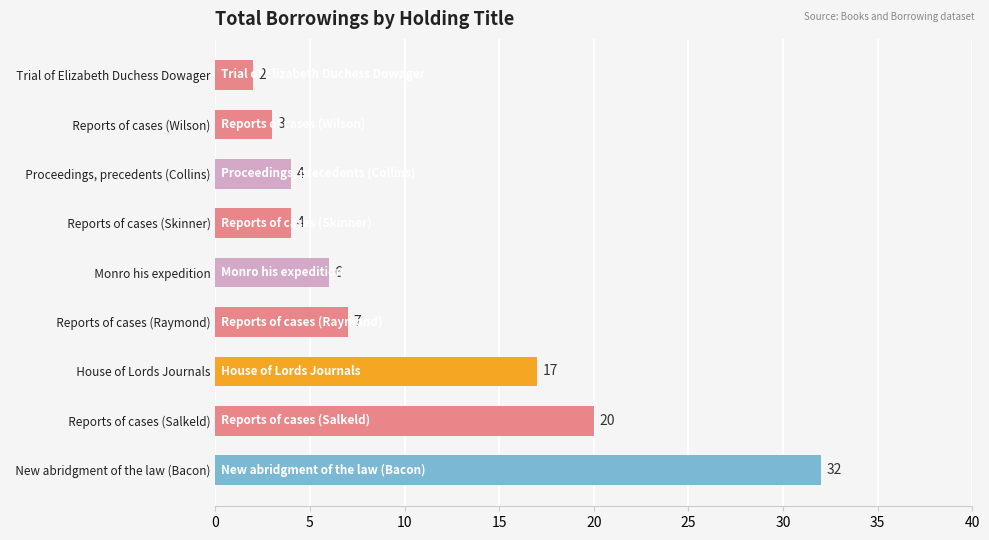

Approximately how many times larger is the value at   New abridgment of the law (Bacon) compared to   Monro his expedition?

5.3